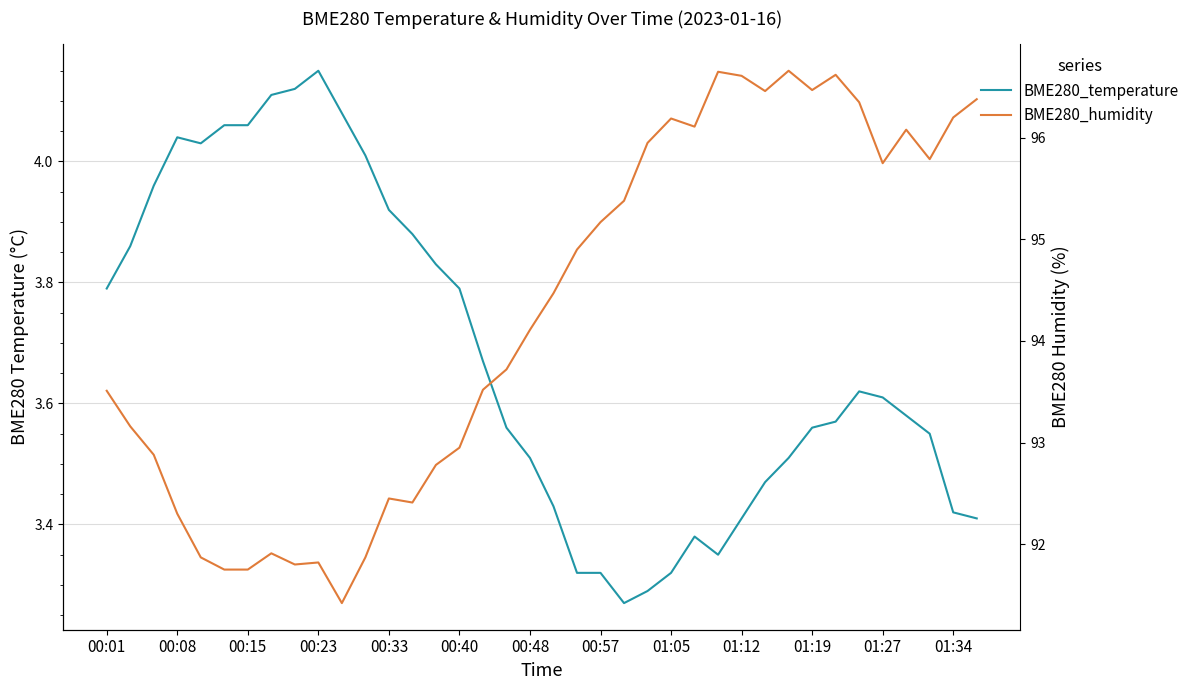

What is the average value of the BME280_temperature series?

3.7